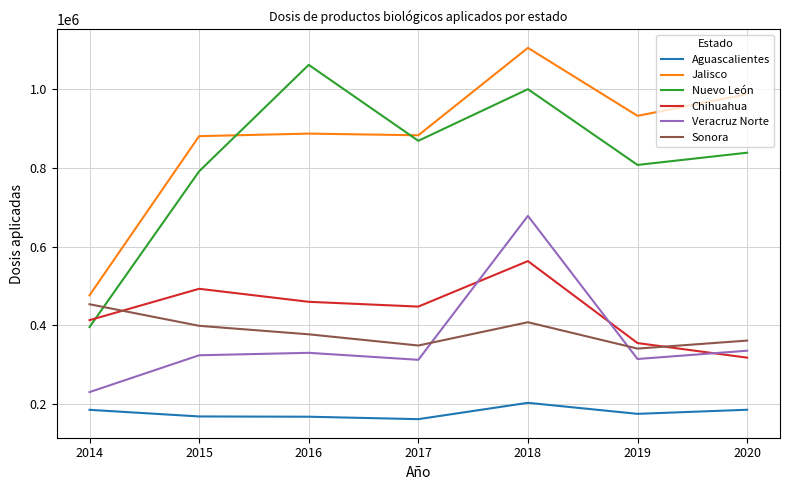

What is the maximum value for Nuevo León?

1062504